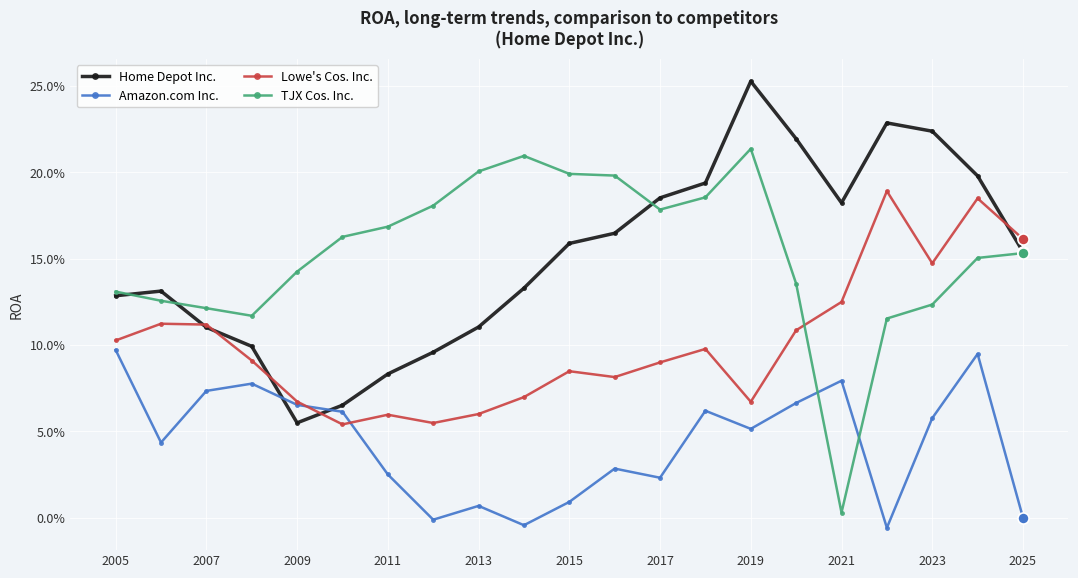

How many times do Home Depot Inc. and Amazon.com Inc. cross each other?

2